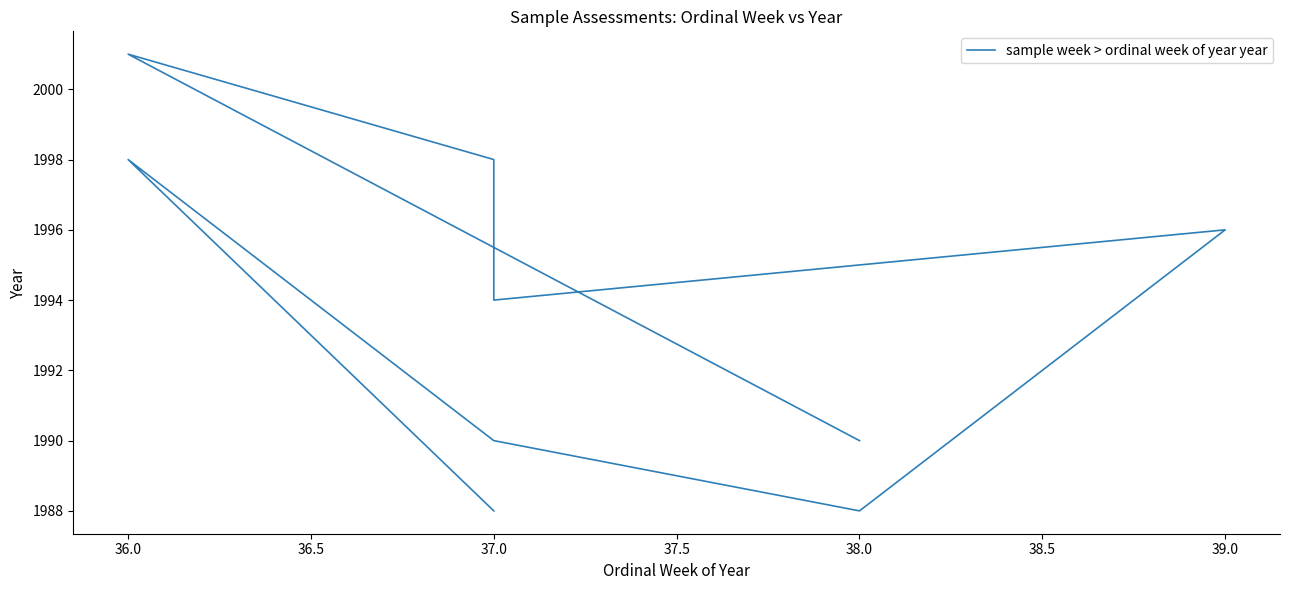

Reading right to left, what are all the values shown in this chart?

1990	2001	1998	1994	1996	1988	1990	1998	1998	1988